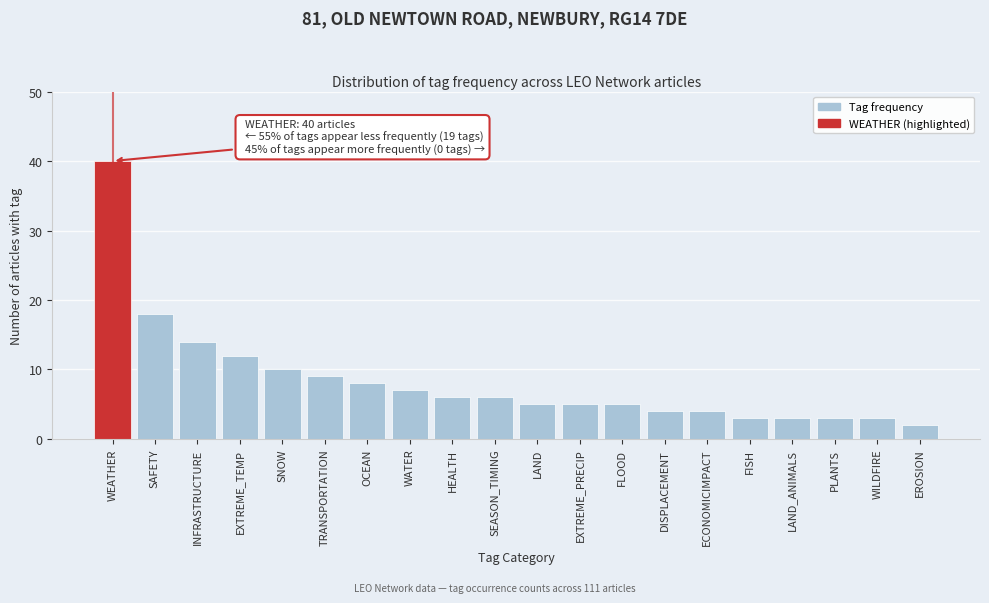

Reading left to right, what are all the values shown in this chart?

40	18	14	12	10	9	8	7	6	6	5	5	5	4	4	3	3	3	3	2